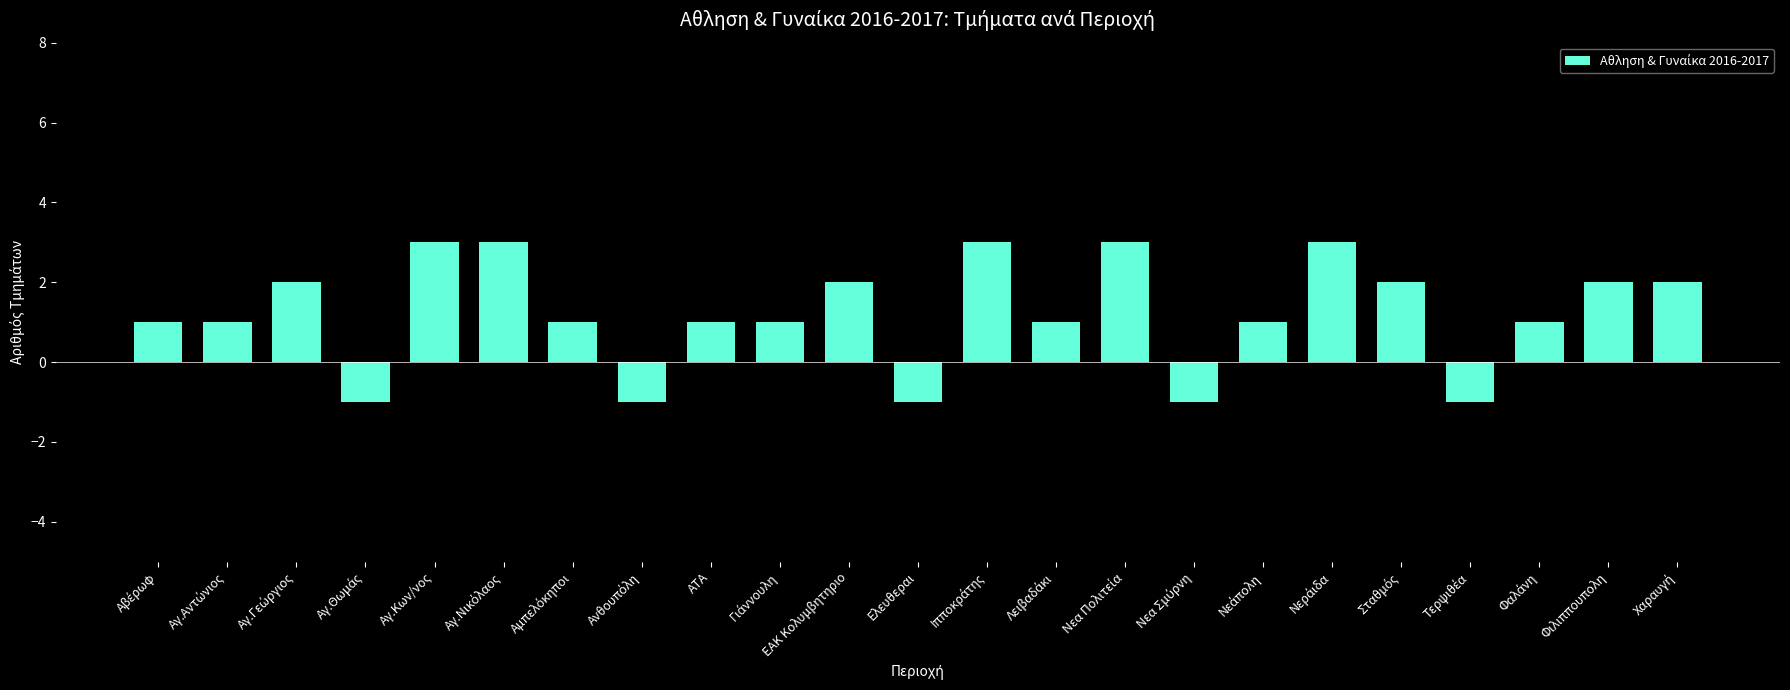

What is the difference between the maximum and minimum values?

4